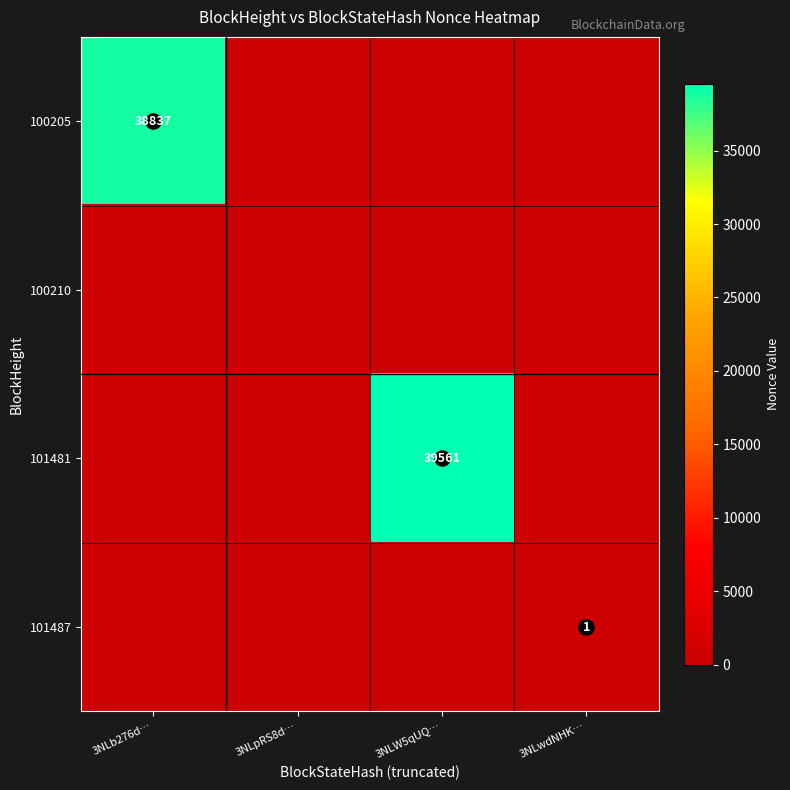

Rank the series by their maximum value, from highest to lowest.

101481, 100205, 101487, 100210